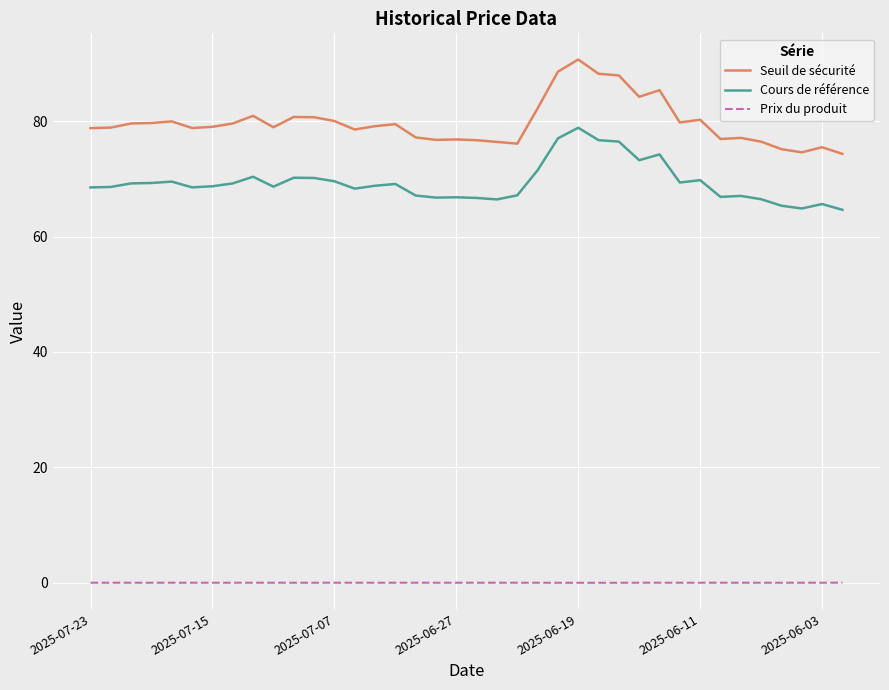

Which series has the largest total across all categories?

Seuil de sécurité